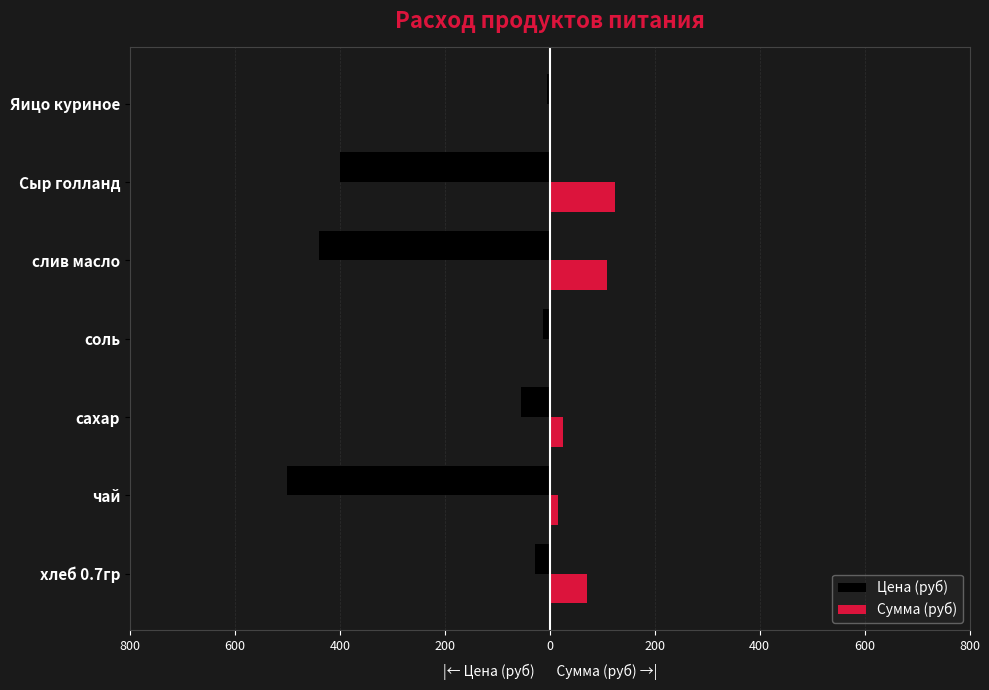

What is the difference between the second highest and minimum values in the Цена (руб) series?

488.0